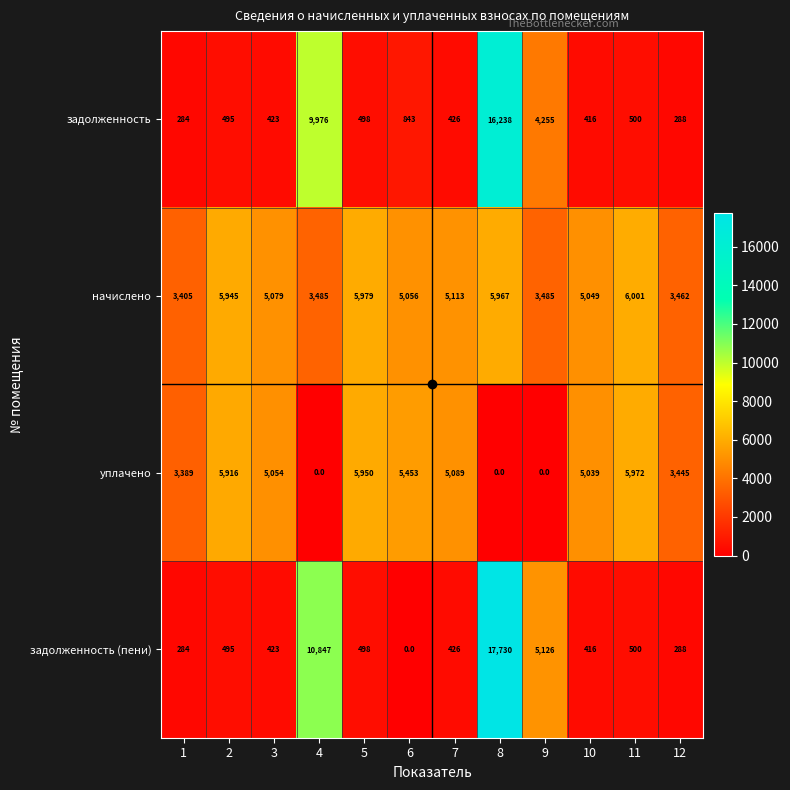

What is the difference between the second highest and second lowest values in the задолженность series?

9688